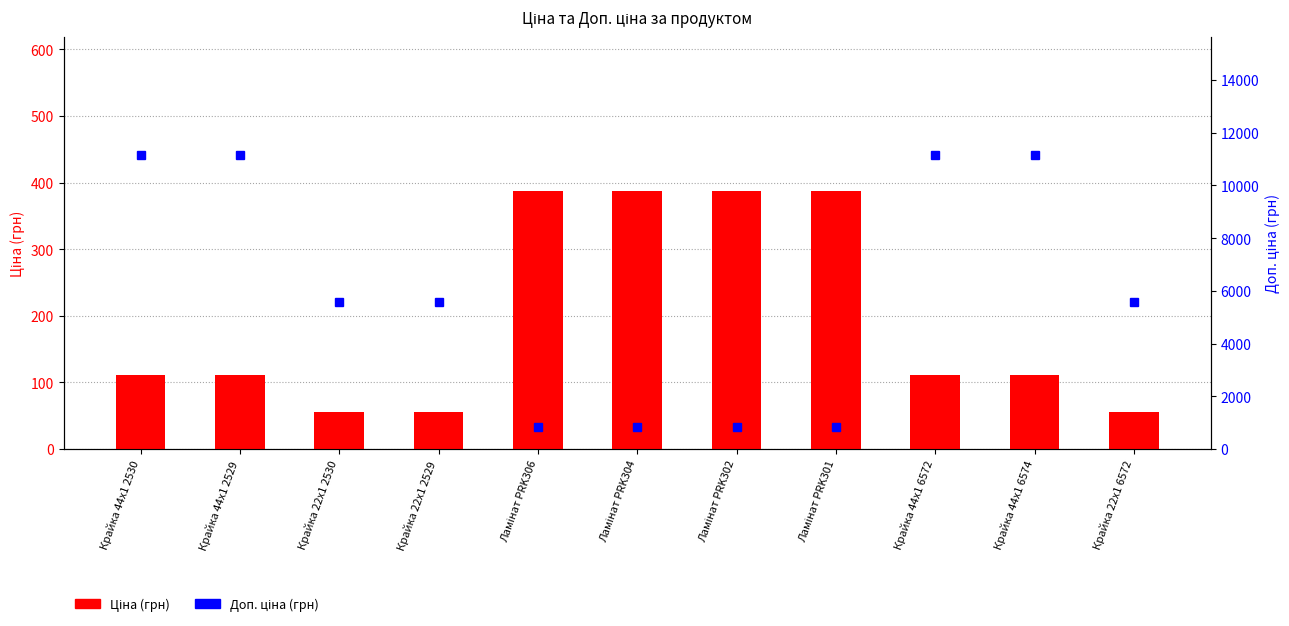

What is the difference between the maximum and minimum values in the Ціна series?

331.0